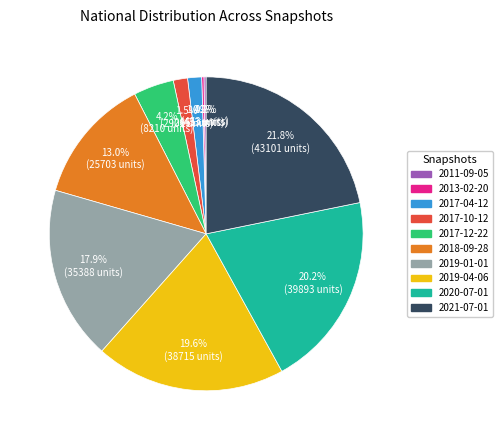

Between 2017-12-22 and 2021-07-01, which is larger?

2021-07-01